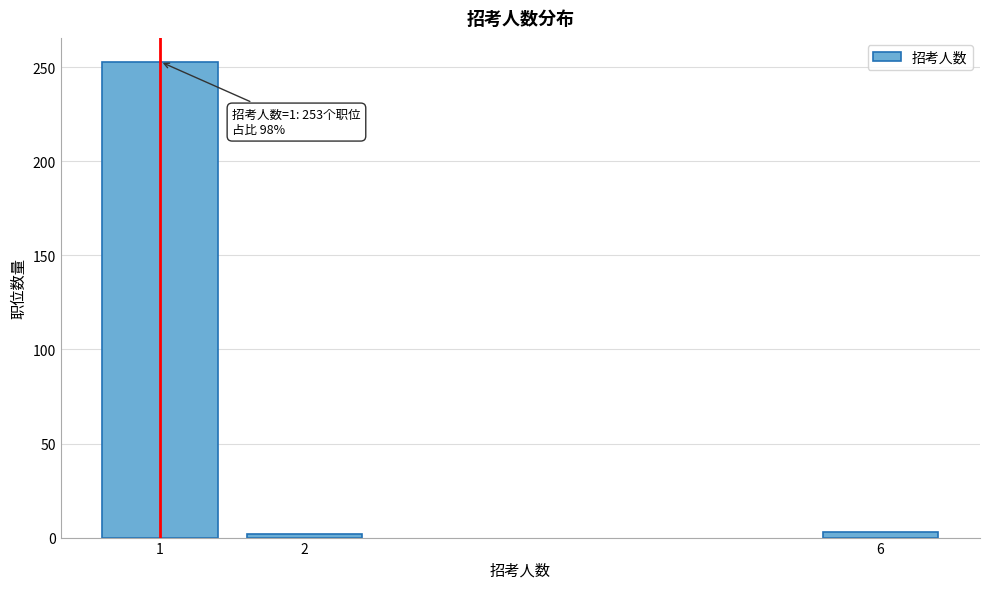

Is it true that the value at 1 is 420?

False